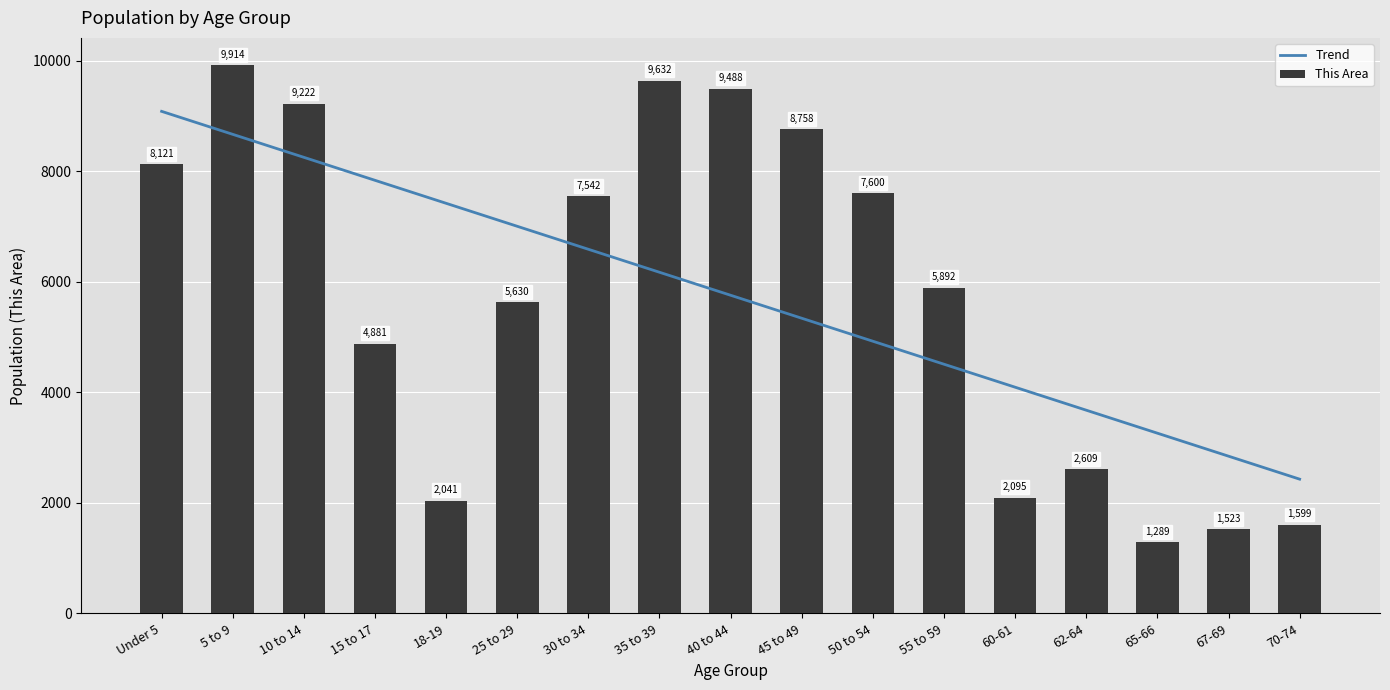

The This Area series shows 4641.8 at 62-64. True or false?

False